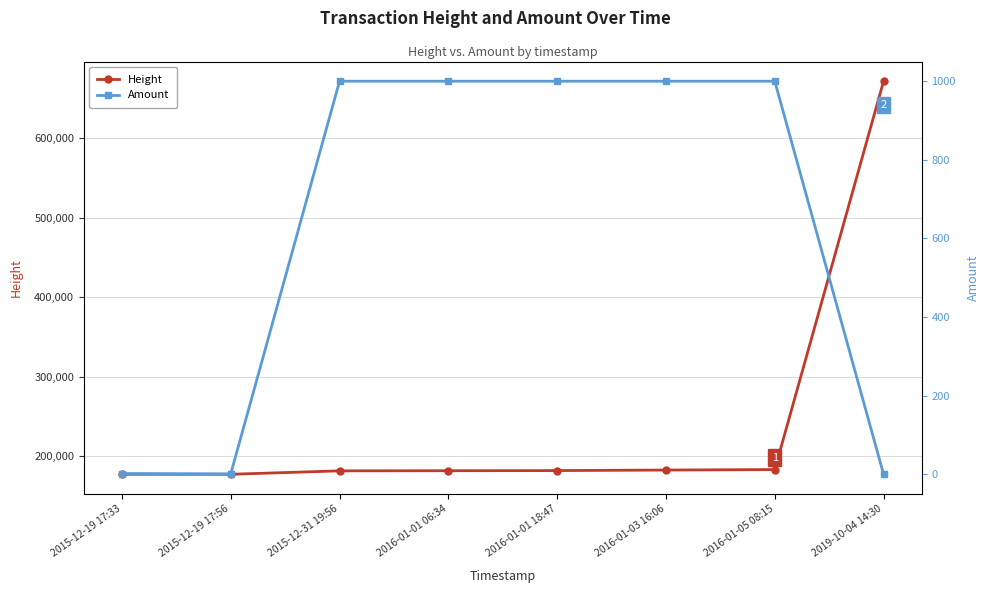

Reading right to left, transcribe all the data shown in this chart.

Height: 671802.0	183010.0	182404.0	181727.0	181549.0	181387.0	177068.0	177060.0
Amount: 0.0	1000.0	1000.0	1000.0	1000.0	1000.0	1.0	2.0